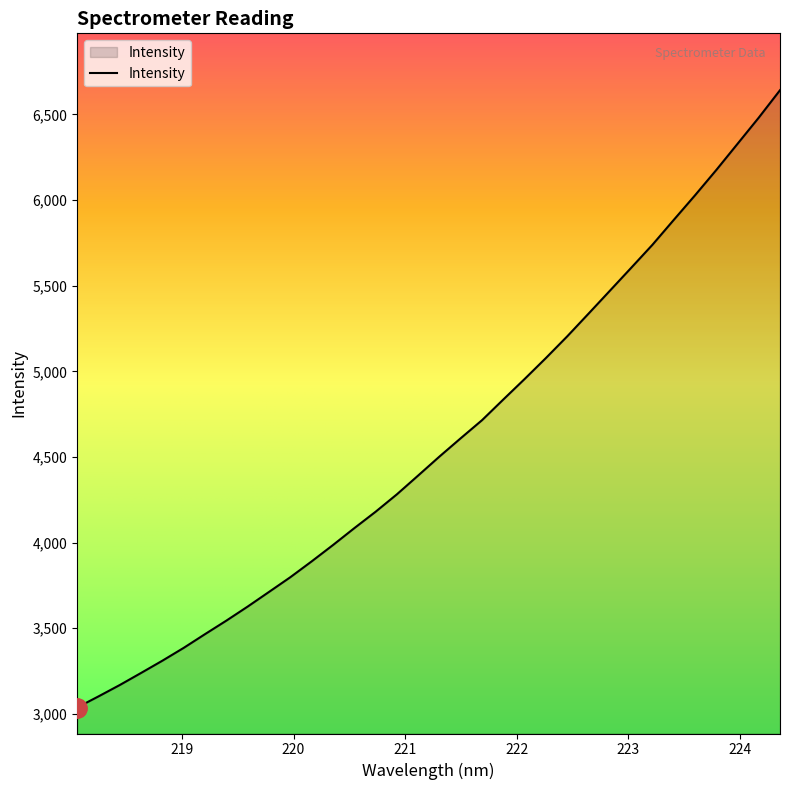

What is the smallest value displayed?

3036.8